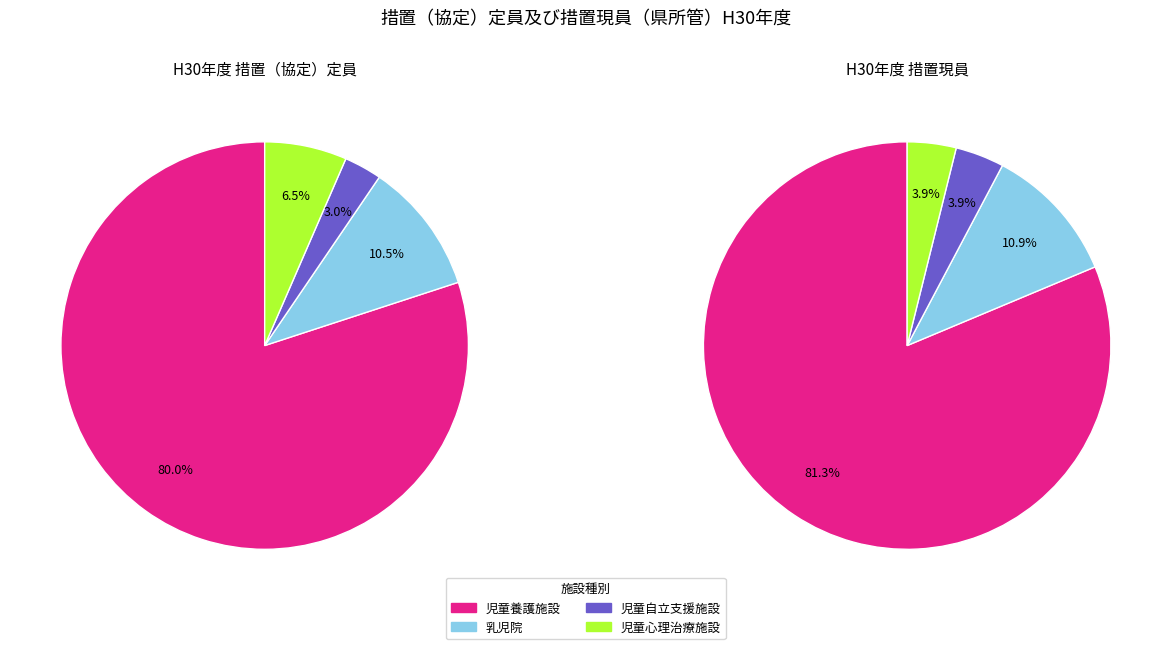

To the nearest percent, what is the difference between the largest and smallest slice percentages?

77%